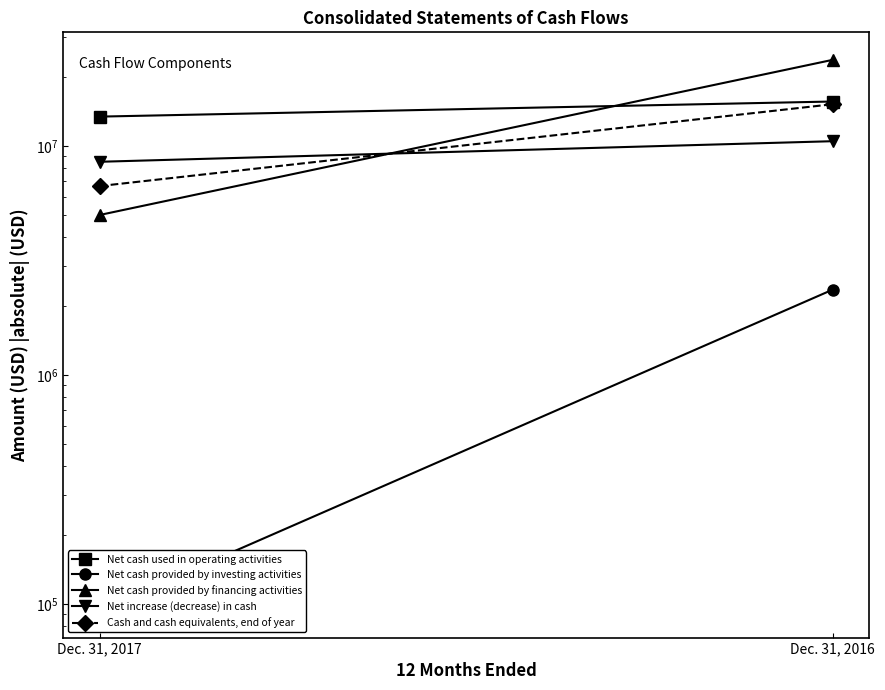

List the labels in order of Net cash provided by financing activities value, smallest first.

Dec. 31, 2017, Dec. 31, 2016